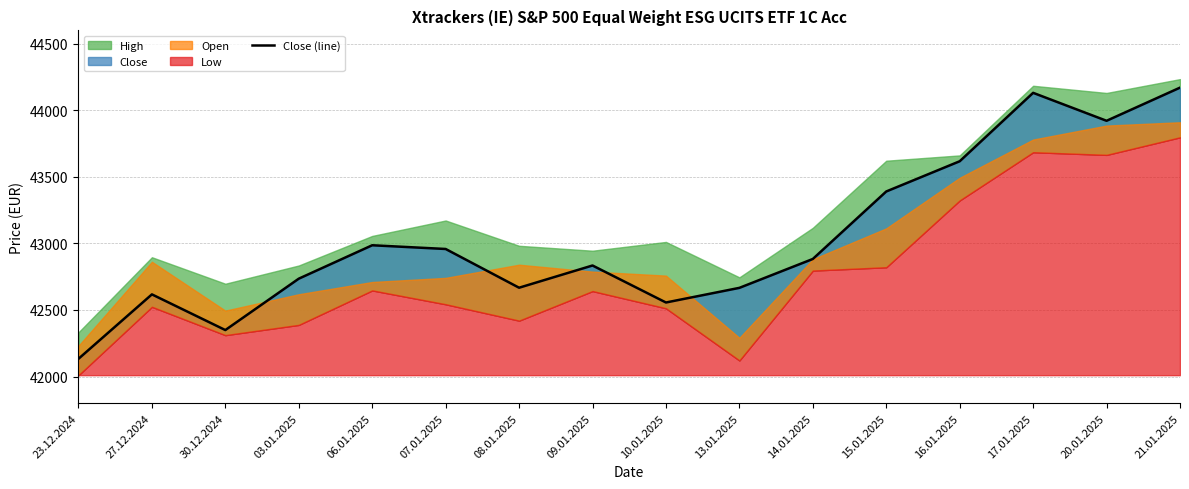

True or false: the data has more than 2 interior local peaks.

True